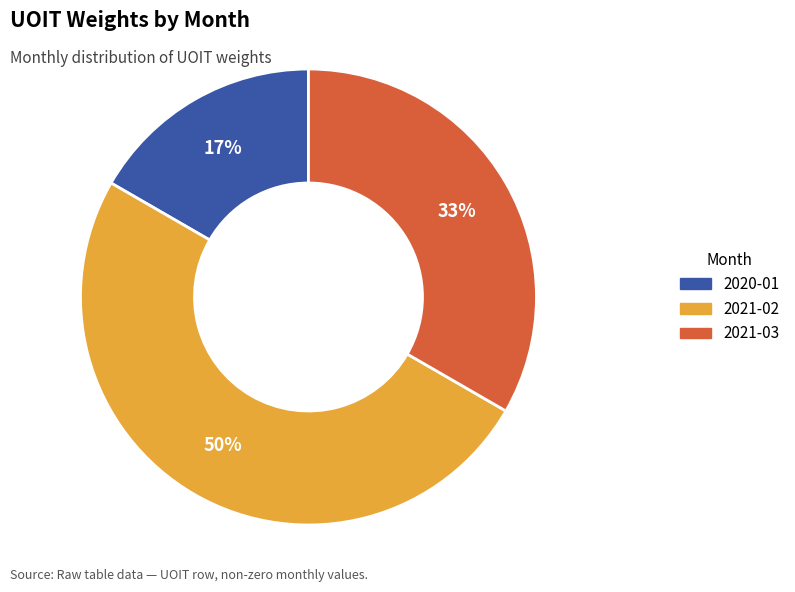

To the nearest percent, what is the difference between the largest and smallest slice percentages?

33%